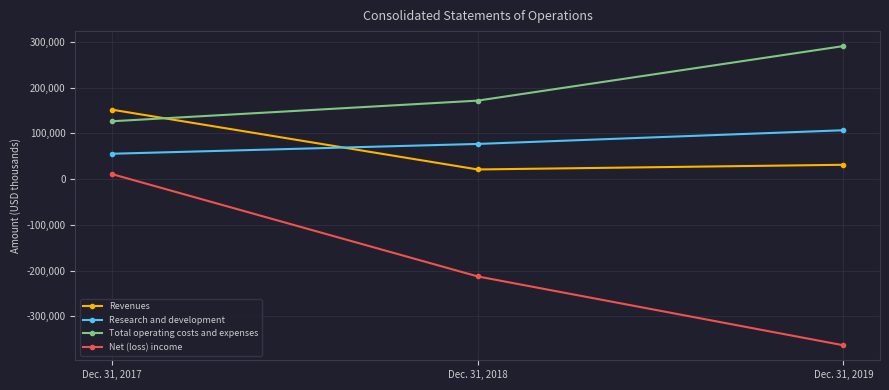

Where is Revenues nearest to the value 86524?

Dec. 31, 2019